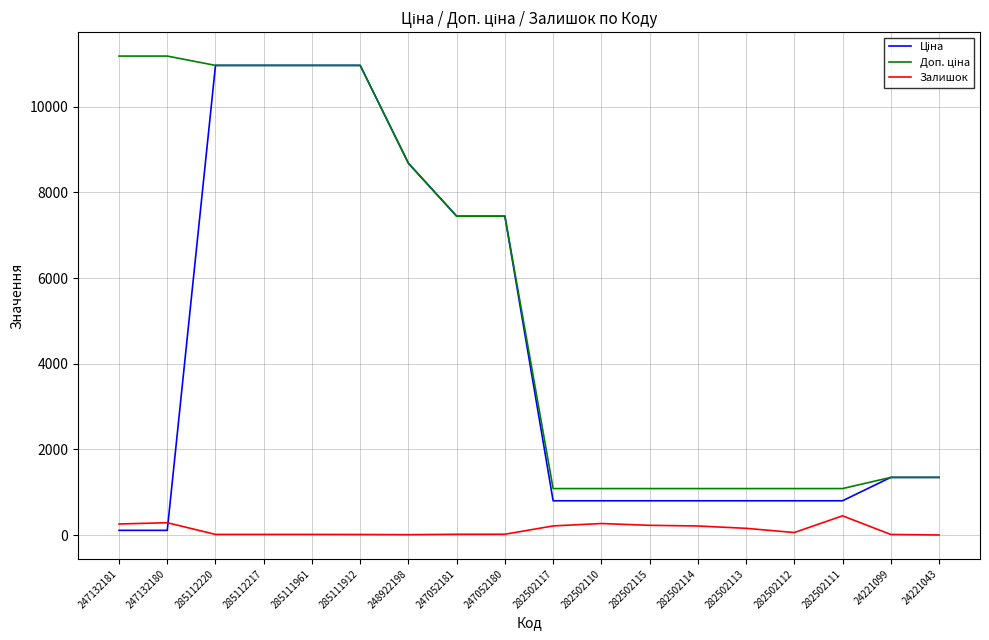

Is it true that Залишок equals 17.0 at 285112220?

True